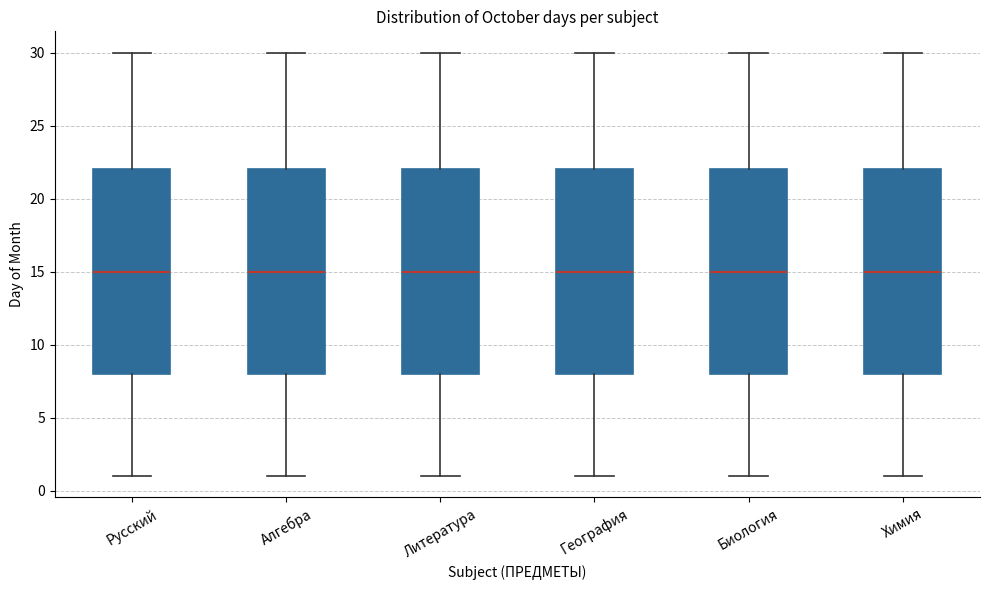

Reading left to right, transcribe this box plot: for each box, give where its median line is, the range the box spans, and where its two whiskers end, as read against the y-axis. The values are not printed on the chart, so give them approximately, as read against the axis.

Русский: median 15, box 8 to 22, whiskers 1 to 30
Алгебра: median 15, box 8 to 22, whiskers 1 to 30
Литература: median 15, box 8 to 22, whiskers 1 to 30
География: median 15, box 8 to 22, whiskers 1 to 30
Биология: median 15, box 8 to 22, whiskers 1 to 30
Химия: median 15, box 8 to 22, whiskers 1 to 30